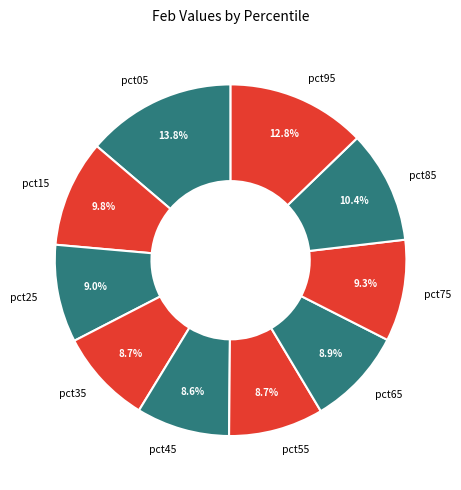

How many segments does this pie chart have?

10